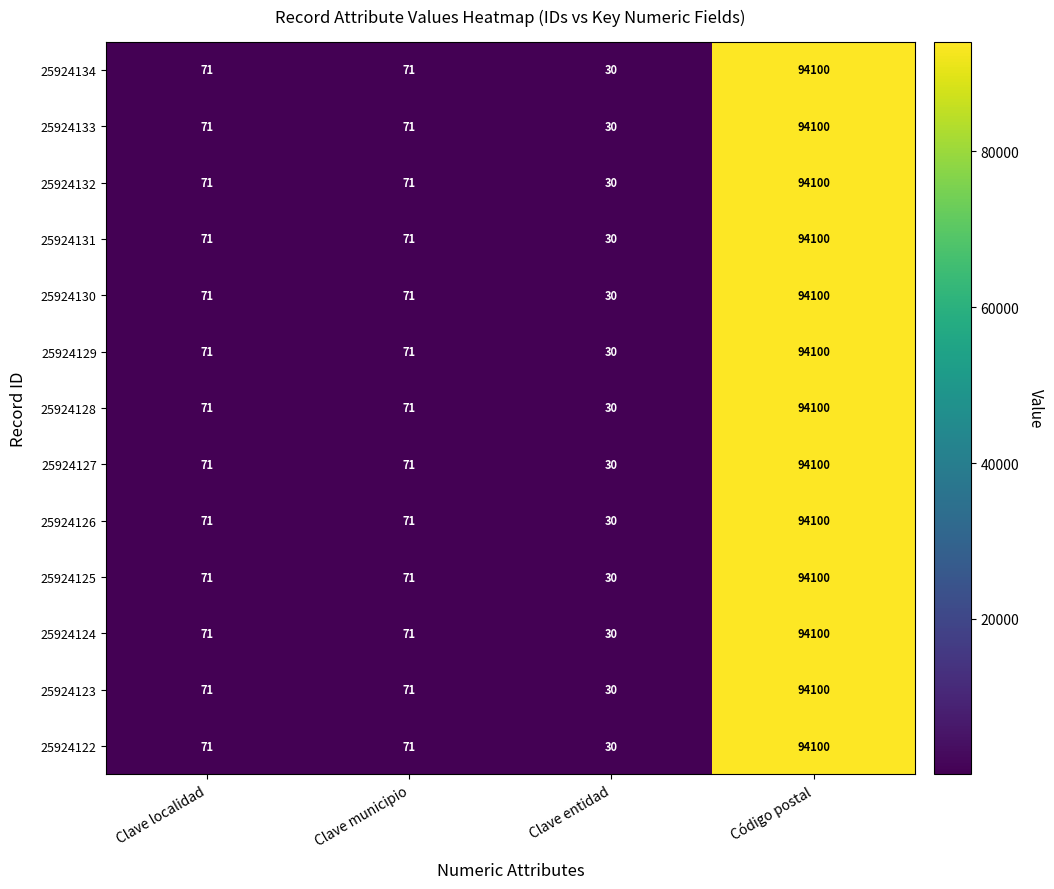

Is the value of 25924128 at Código postal greater than the value of 25924131 at Clave entidad?

Yes